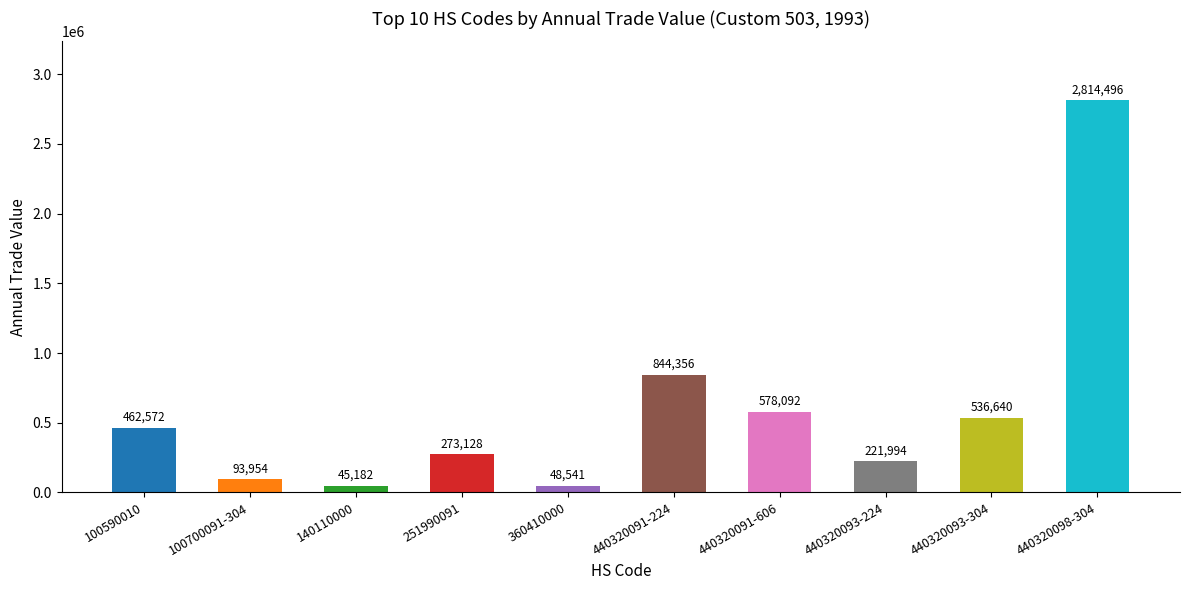

What is the maximum value shown in the chart?

2814496